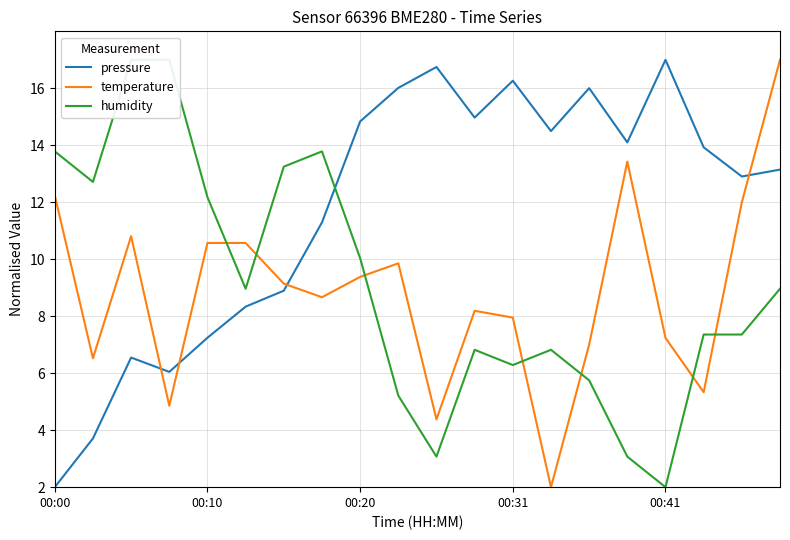

What is the sum of all temperature values?

177.1